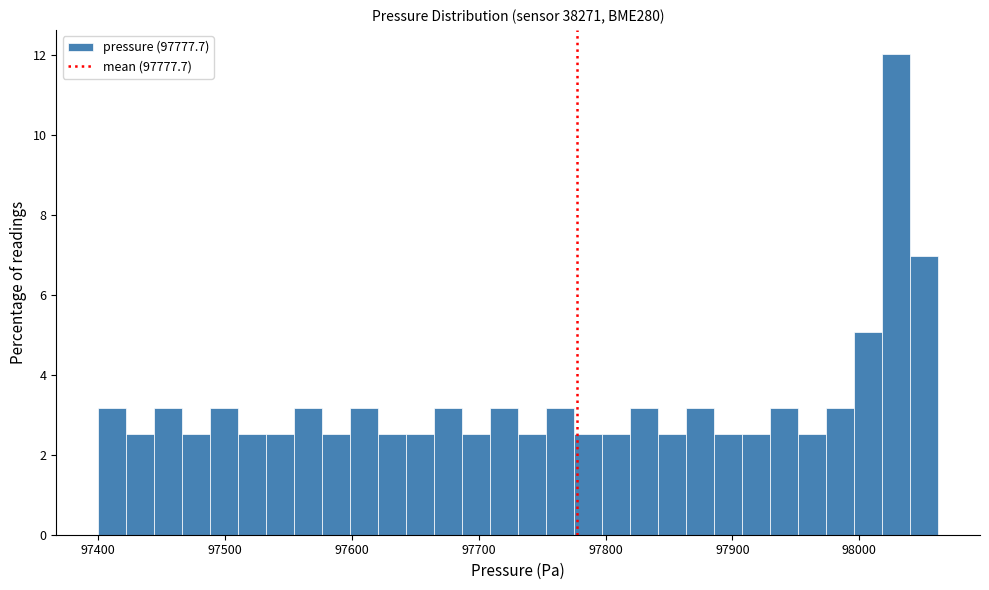

Read against the x-axis, roughly where is the centre of the tallest bar?

98030